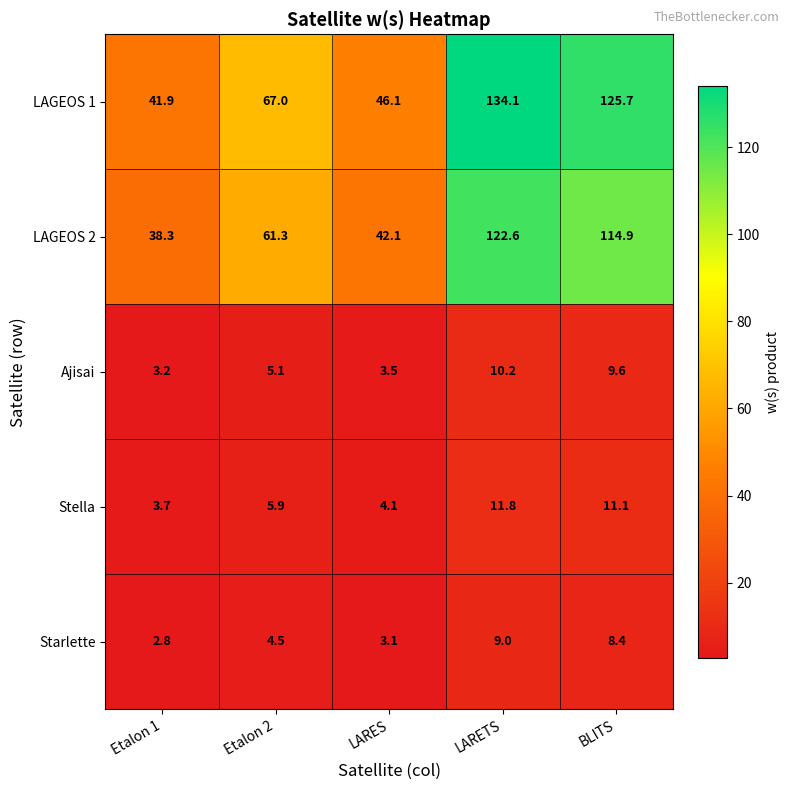

What is the sum of all LAGEOS 1 values?

414.8